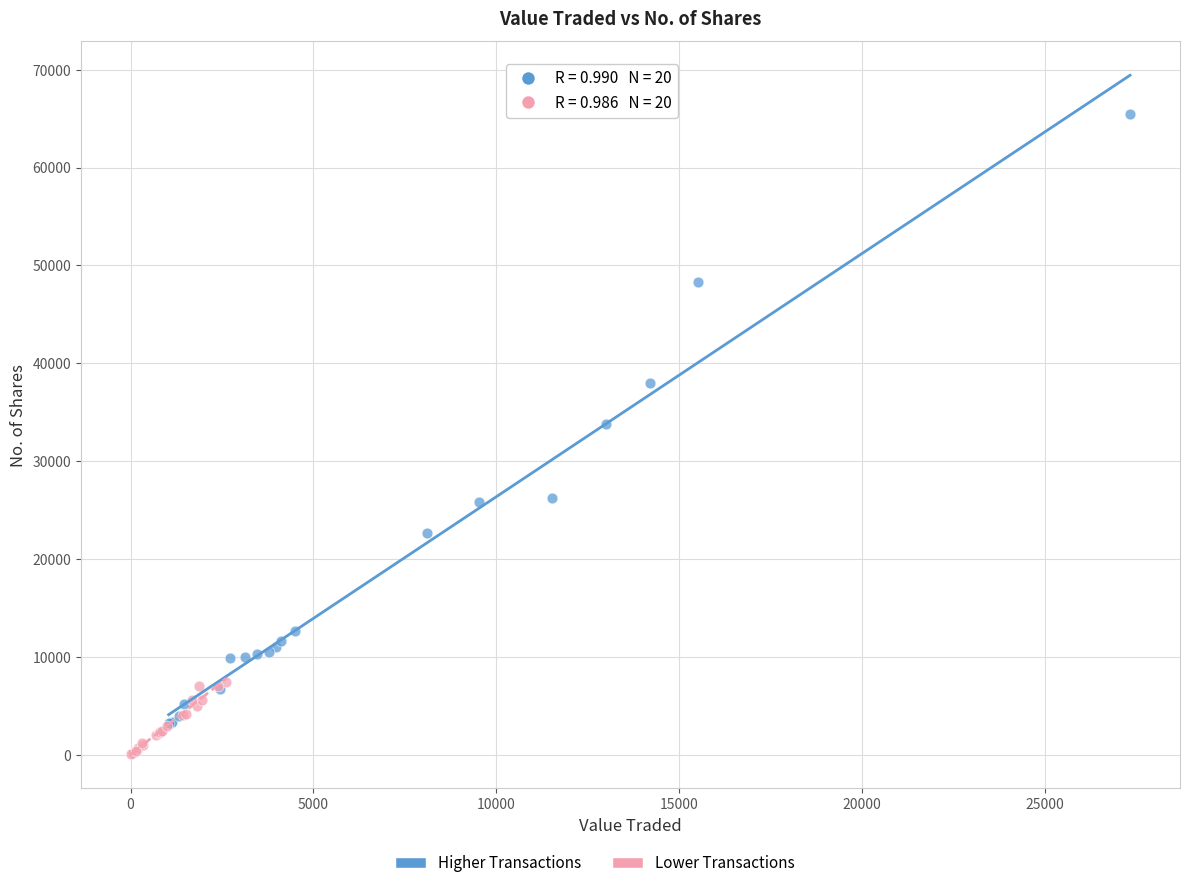

Which series contains the highest Y value?

Higher Transactions